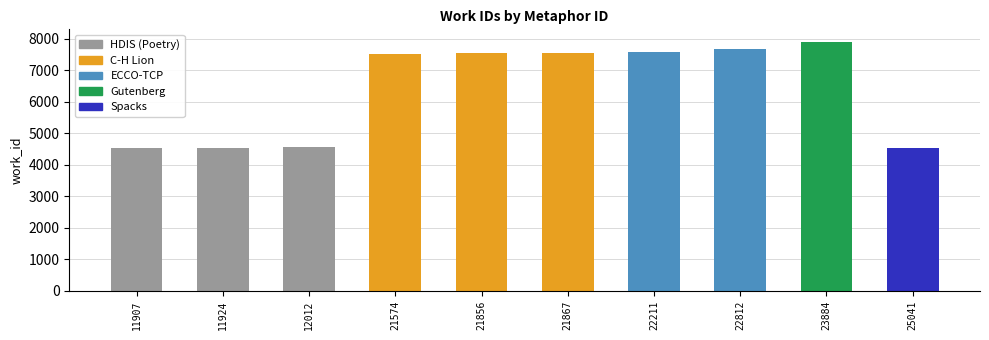

List the labels in order of value, largest first.

23884, 22812, 22211, 21867, 21856, 21574, 12012, 11924, 11907, 25041